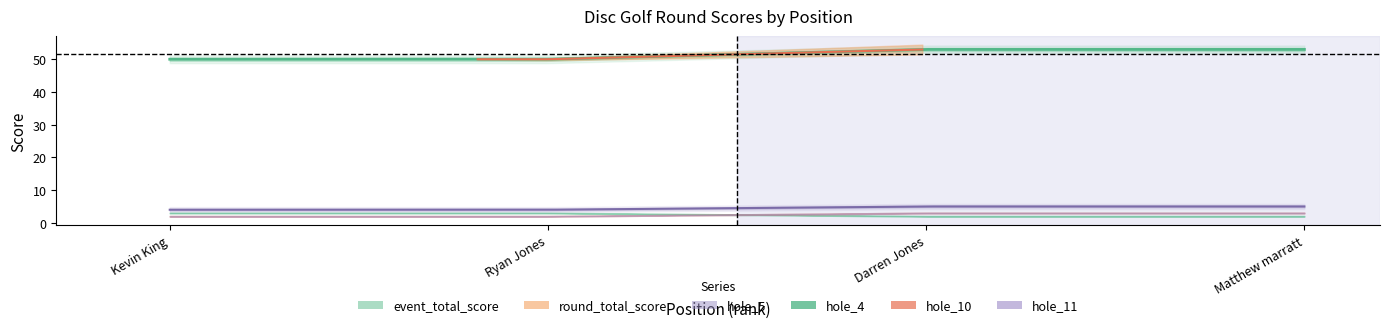

Between 1 and 2, which is larger?

1